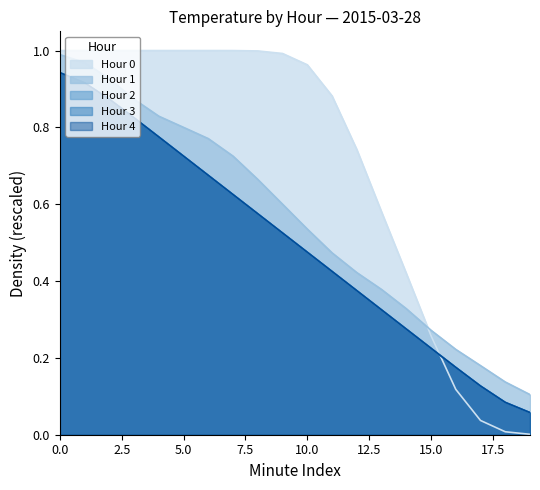

What is the lowest value of the Hour 4 series?

0.1